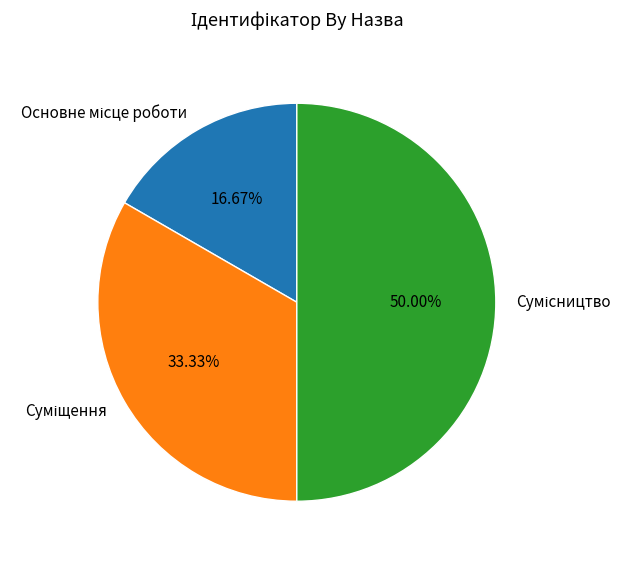

How many segments does this pie chart have?

3